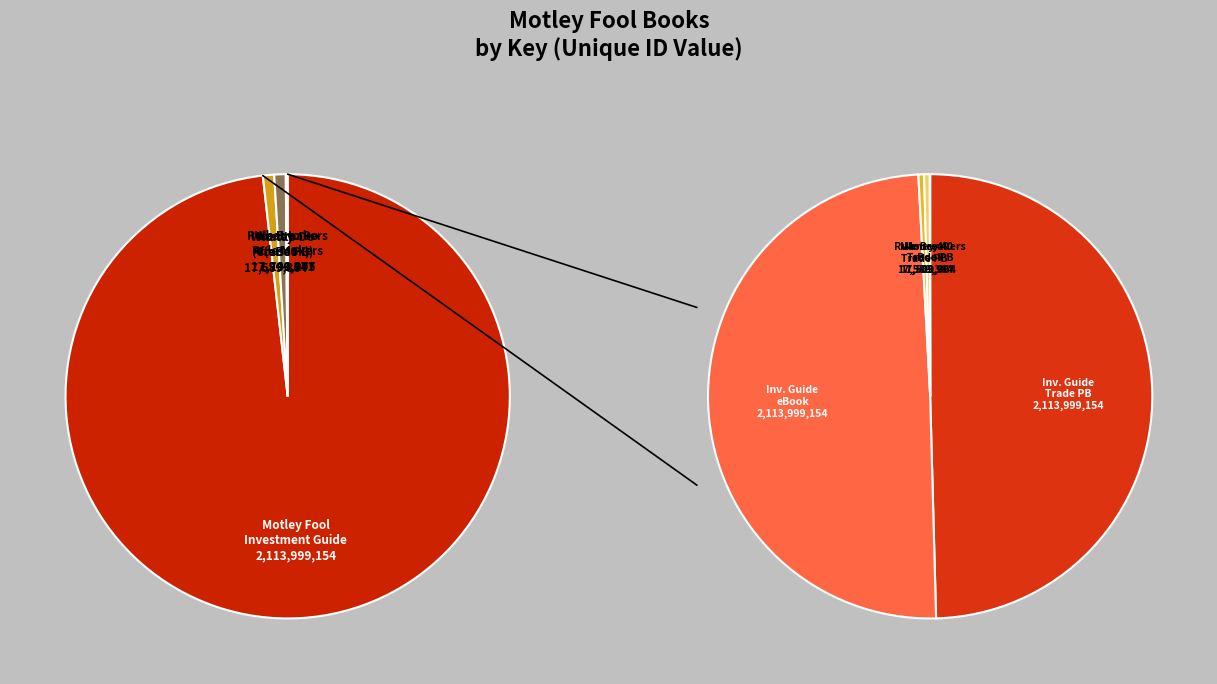

Is Motley Fool Rule Breakers the majority of the pie?

No